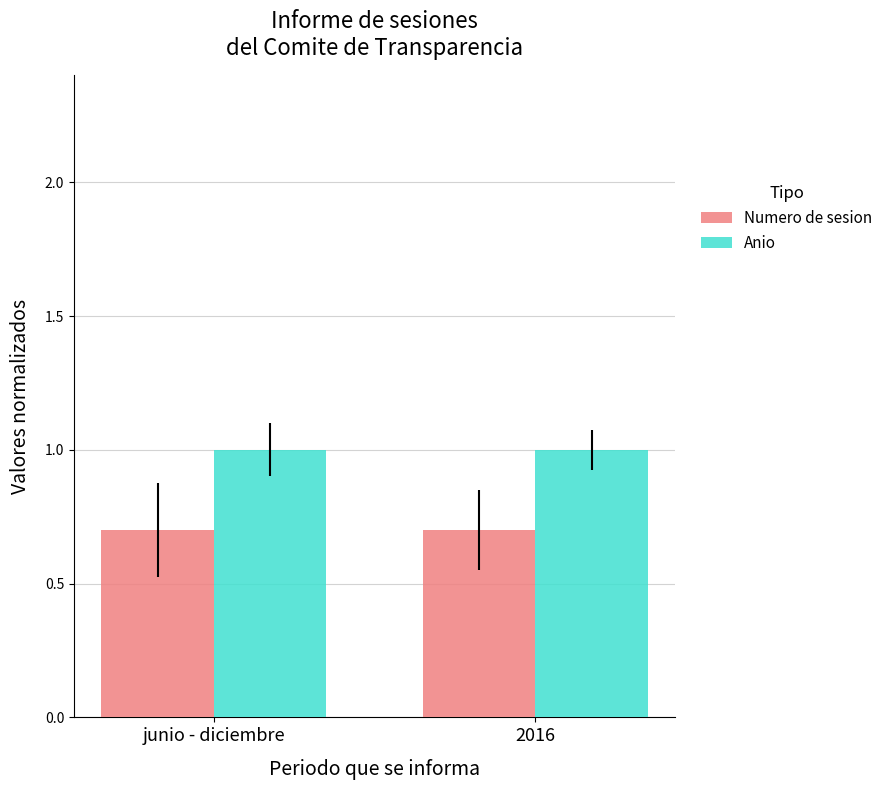

What is the spread (max minus min) of values at 2016?

0.3